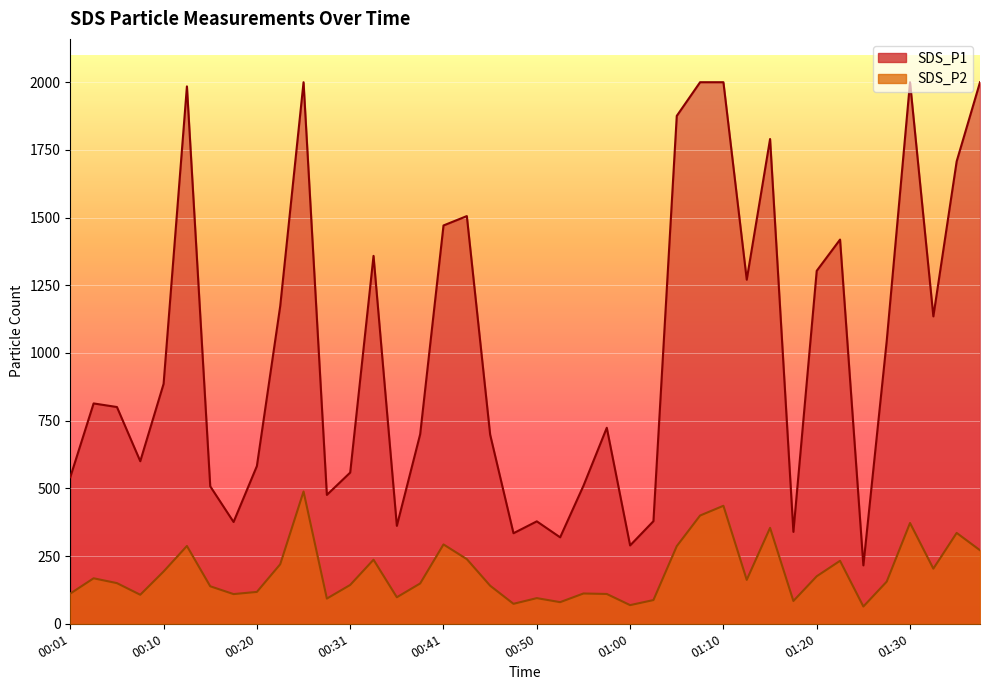

Reading right to left, transcribe all the data shown in this chart.

SDS_P1: 1999.9	1707.9	1135.2	1999.9	1043.9	215.6	1418.8	1303.4	339.3	1790.1	1270.7	1999.9	1999.9	1875.6	378.9	289.3	723.8	509.7	319.2	378.3	334.4	698.4	1505.6	1470.9	700.0	361.7	1358.6	558.4	475.9	1999.9	1173.3	582.5	375.9	507.6	1984.5	885.9	600.3	800.5	813.7	541.4
SDS_P2: 271.6	335.5	203.6	372.2	155.6	63.8	232.5	175.4	84.2	354.3	162.1	435.7	399.7	286.7	87.6	68.9	110.1	111.8	79.9	94.7	73.7	140.6	238.8	293.0	148.9	97.9	236.6	143.4	93.1	488.4	219.8	117.7	109.6	138.5	287.3	193.0	107.2	150.1	168.0	111.5